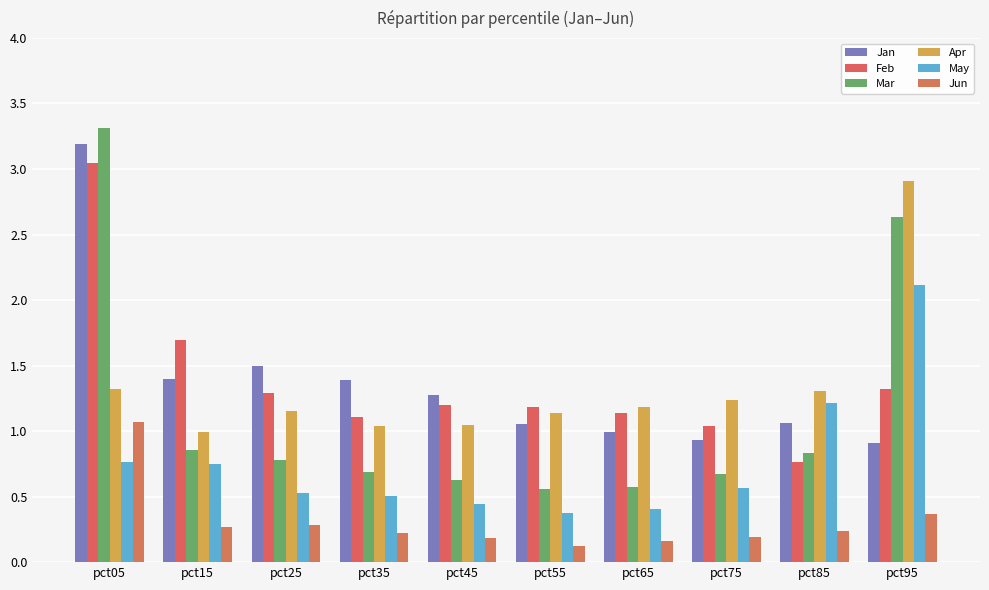

Rank the series at pct15 from highest to lowest value.

Feb, Jan, Apr, Mar, May, Jun